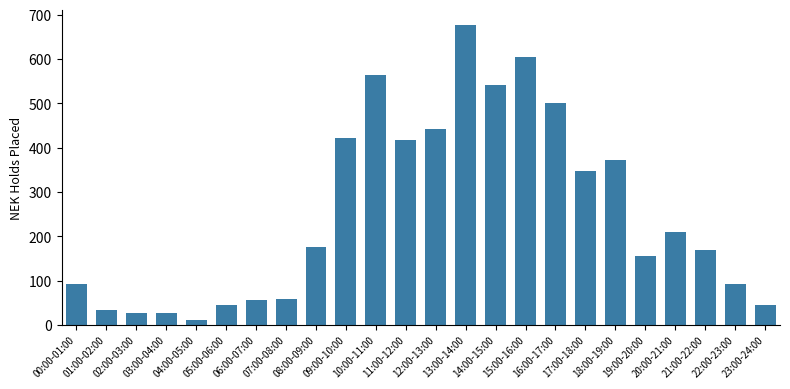

Which has a higher value, 22:00-23:00 or 21:00-22:00?

21:00-22:00